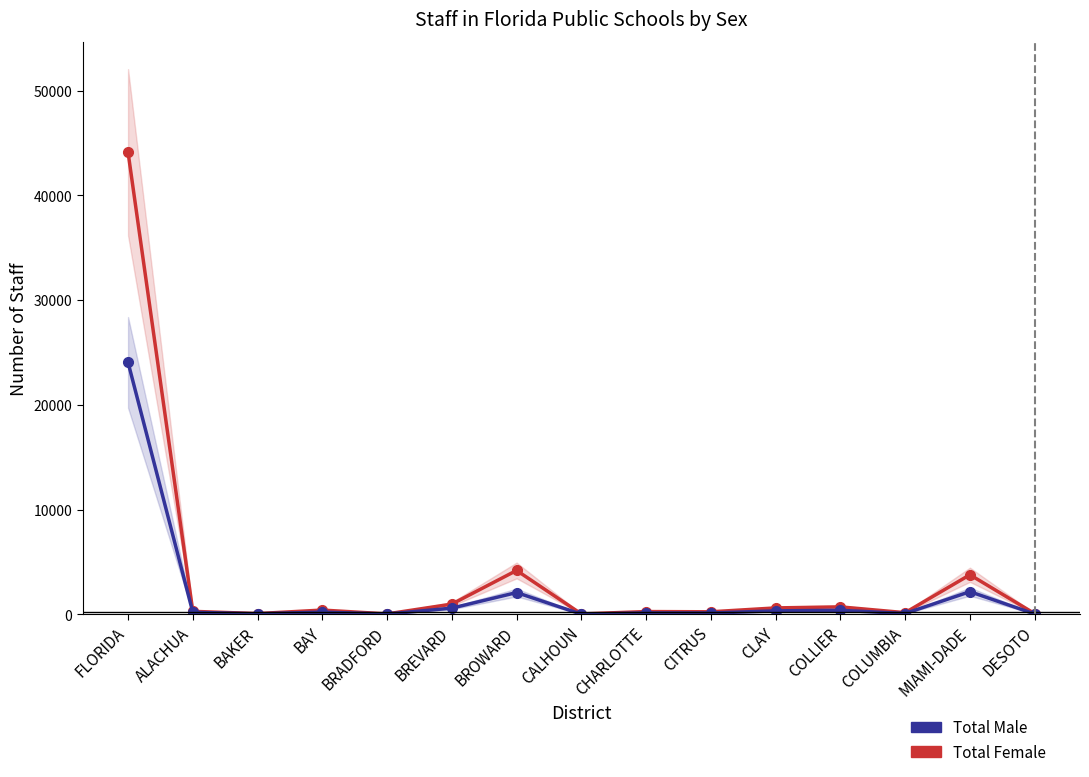

True or false: Total Male and Total Female cross at least once.

False